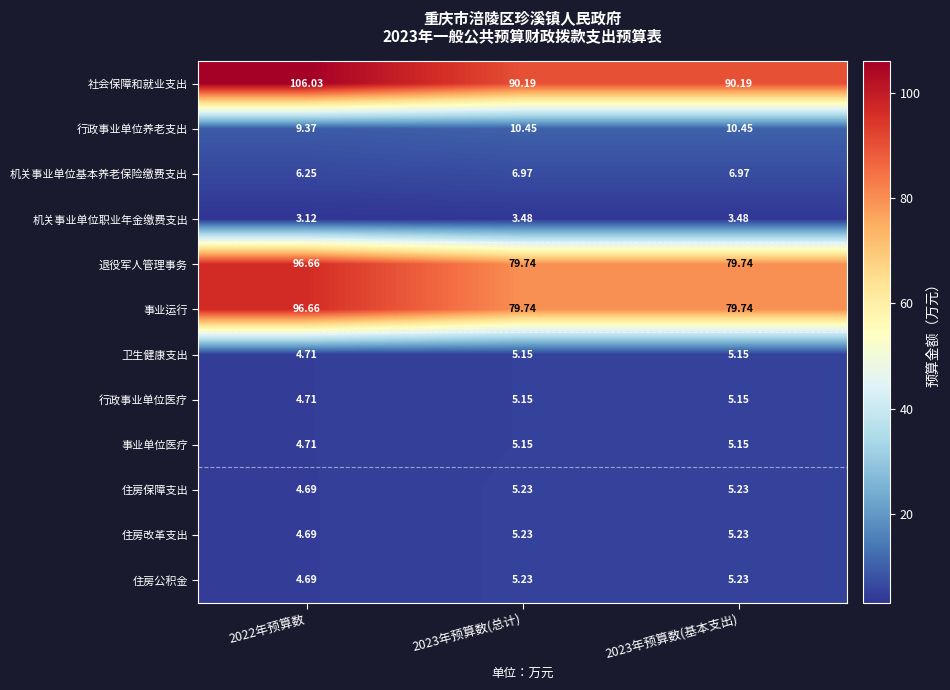

Which series has the largest total across all categories?

社会保障和就业支出